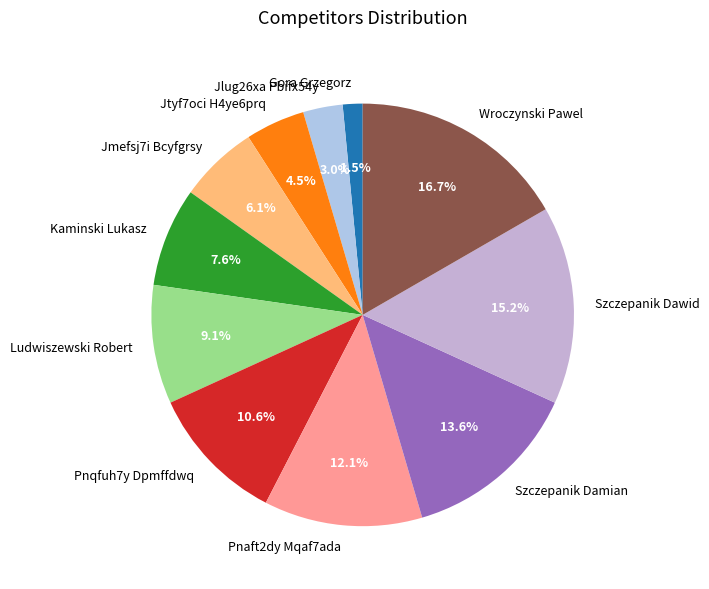

What percentage is the Pnqfuh7y Dpmffdwq slice, to the nearest percent?

11%